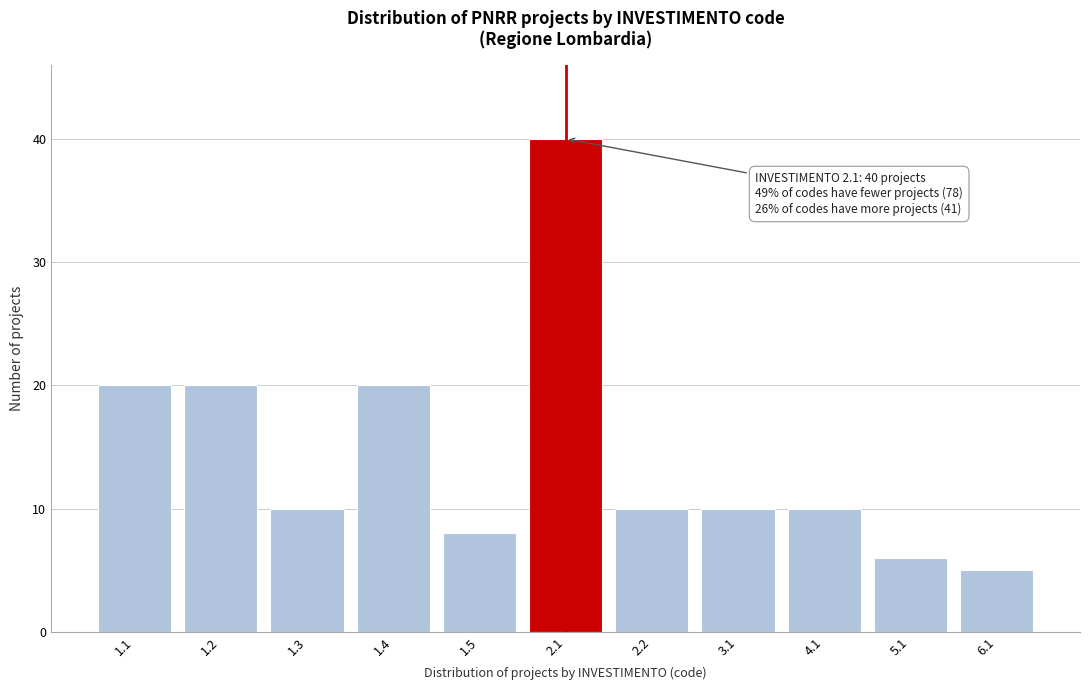

Reading left to right, transcribe all the data shown in this chart.

20	20	10	20	8	40	10	10	10	6	5